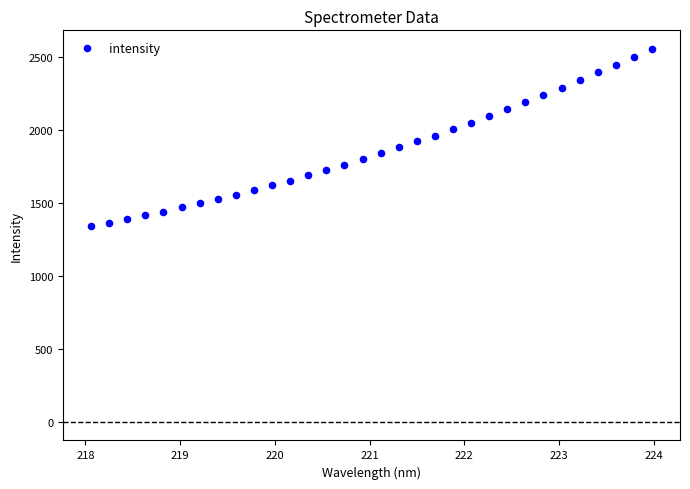

What is the range of Y values (max minus min)?

1214.5